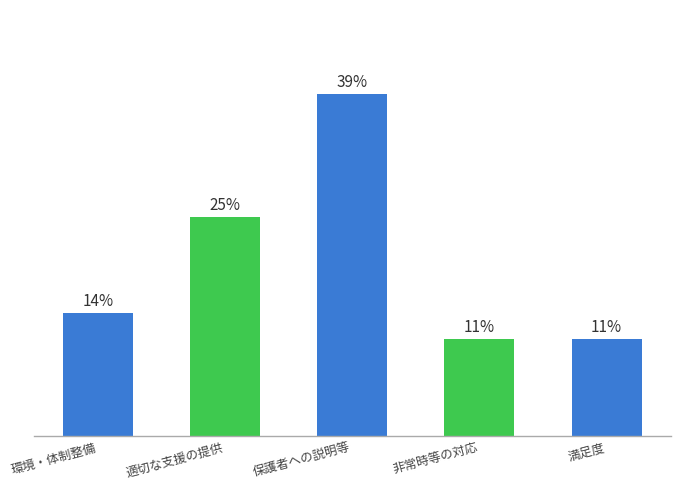

At which label is the value closest to 25?

適切な支援の提供